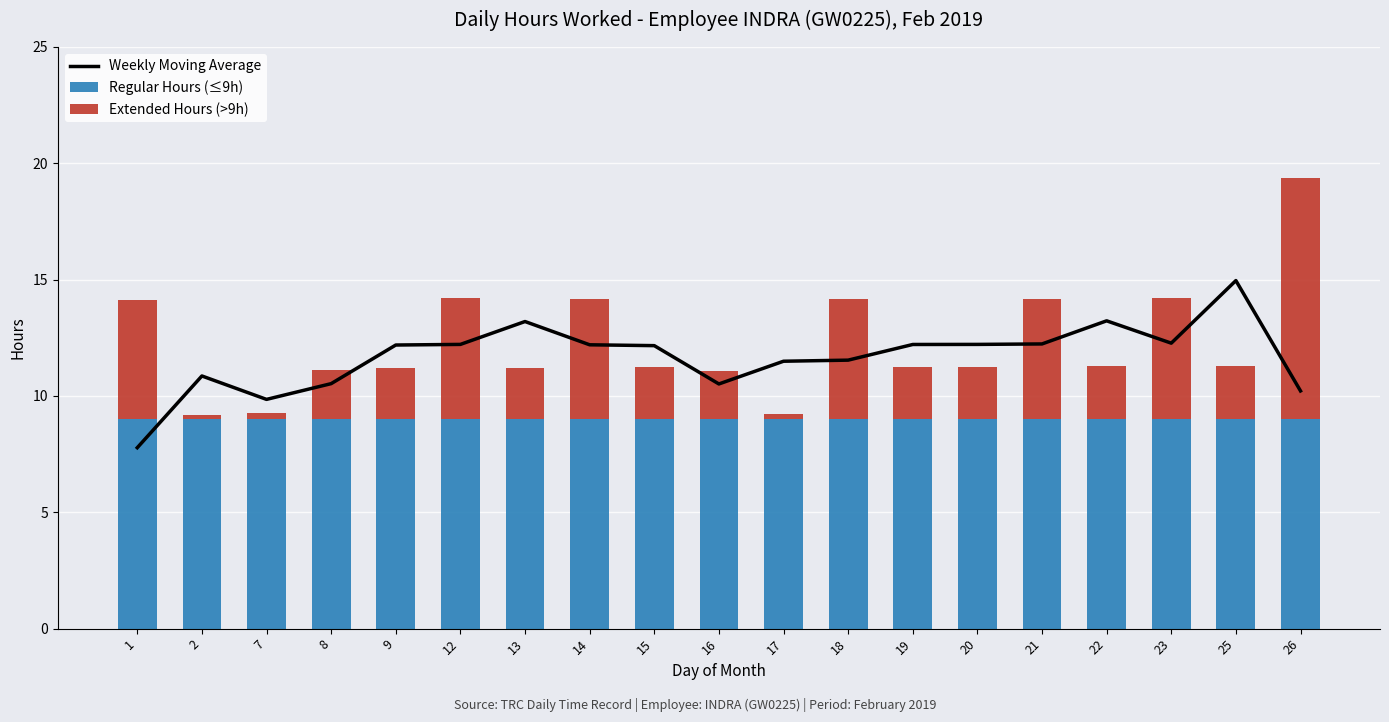

What is the maximum value for Extended Hours (>9h)?

10.4